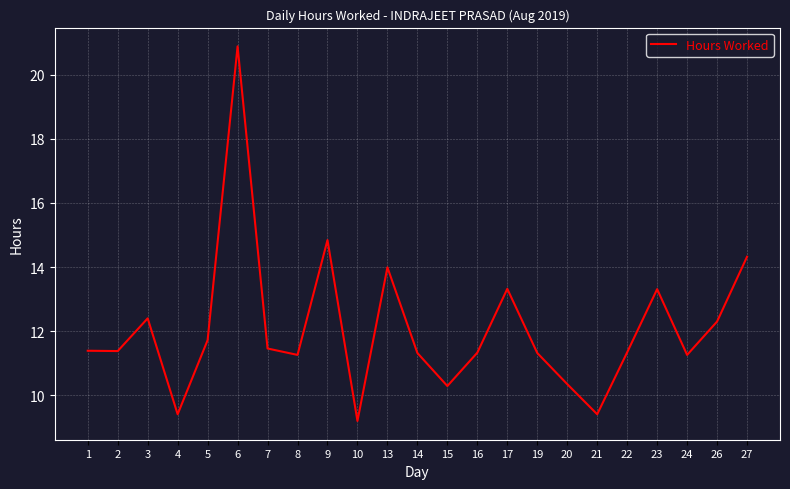

What is the ratio of the value at 22 to the value at 27?

0.8